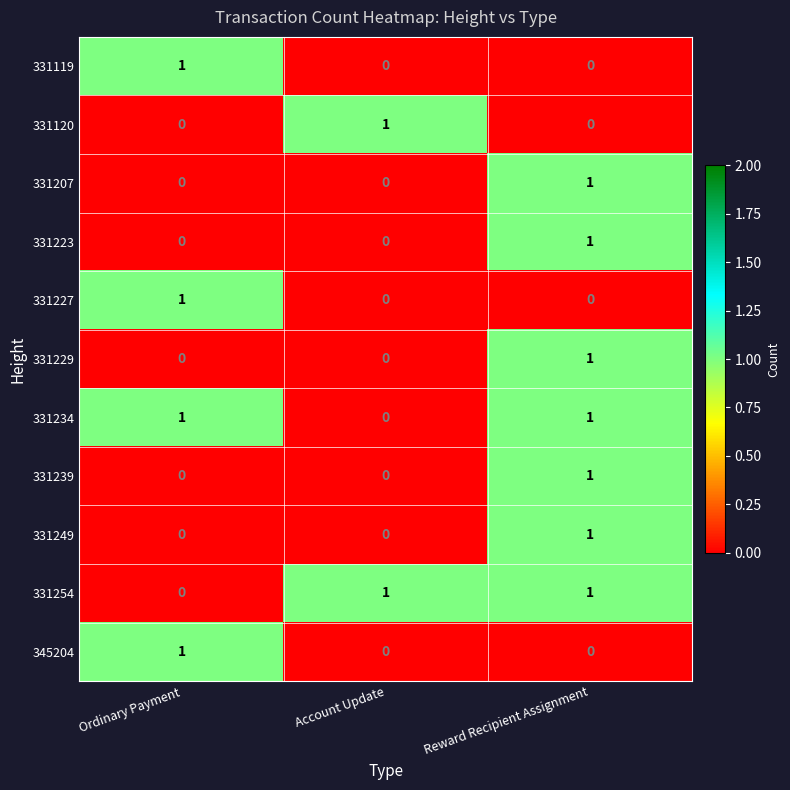

Which category has the highest value in the 331119 series?

Ordinary Payment